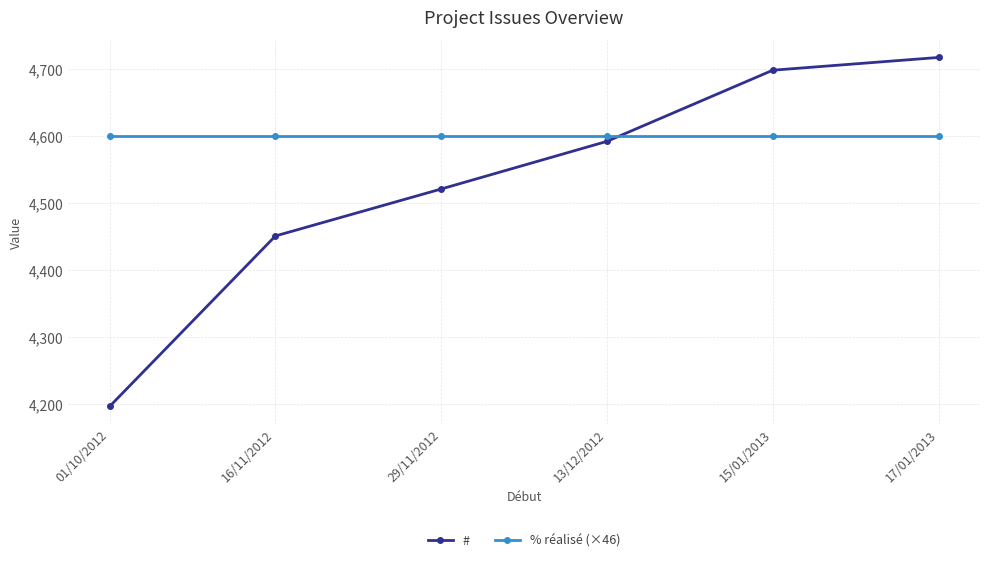

Reading right to left, what are all the values shown in this chart?

#: 17/01/2013=4717	15/01/2013=4698	13/12/2012=4592	29/11/2012=4521	16/11/2012=4451	01/10/2012=4197
% réalisé (×46): 17/01/2013=4600	15/01/2013=4600	13/12/2012=4600	29/11/2012=4600	16/11/2012=4600	01/10/2012=4600